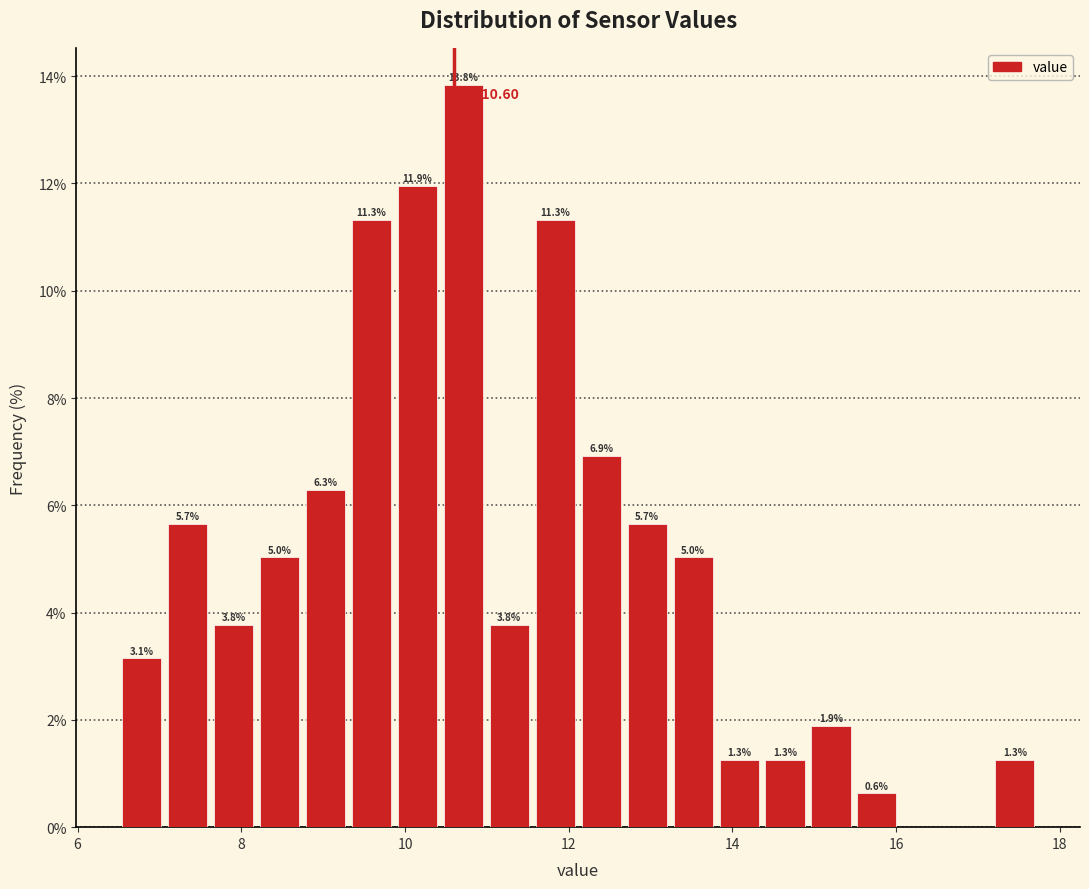

Around what value on the x-axis is the tallest bar? Give the approximate position of its centre, as read against the axis.

10.8